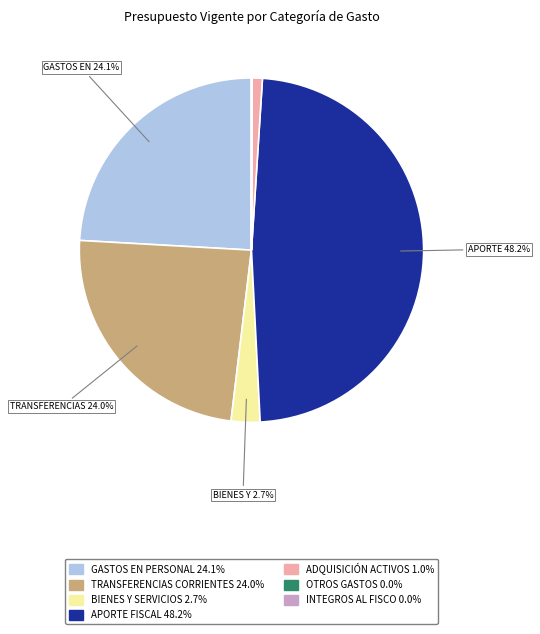

Is there any slice that represents more than half of the pie?

No